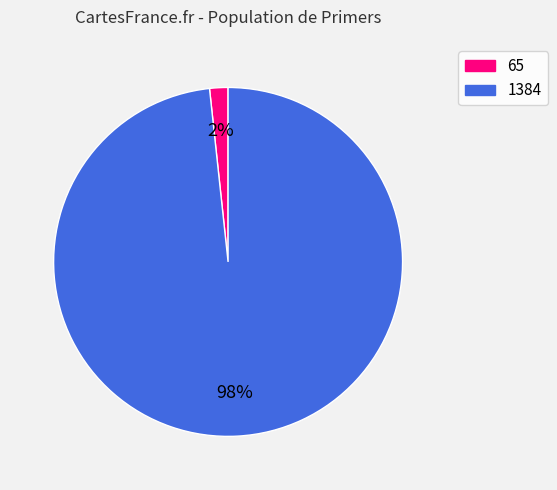

What is the largest slice in the pie chart?

1384